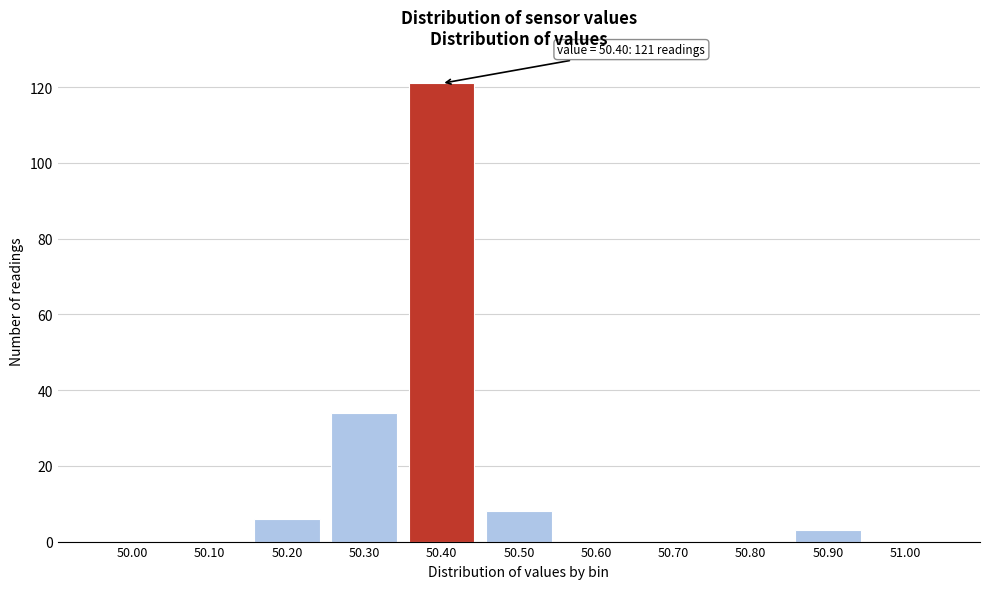

Reading left to right, extract all data points from this chart.

50.00=0	50.10=0	50.20=6	50.30=34	50.40=121	50.50=8	50.60=0	50.70=0	50.80=0	50.90=3	51.00=0